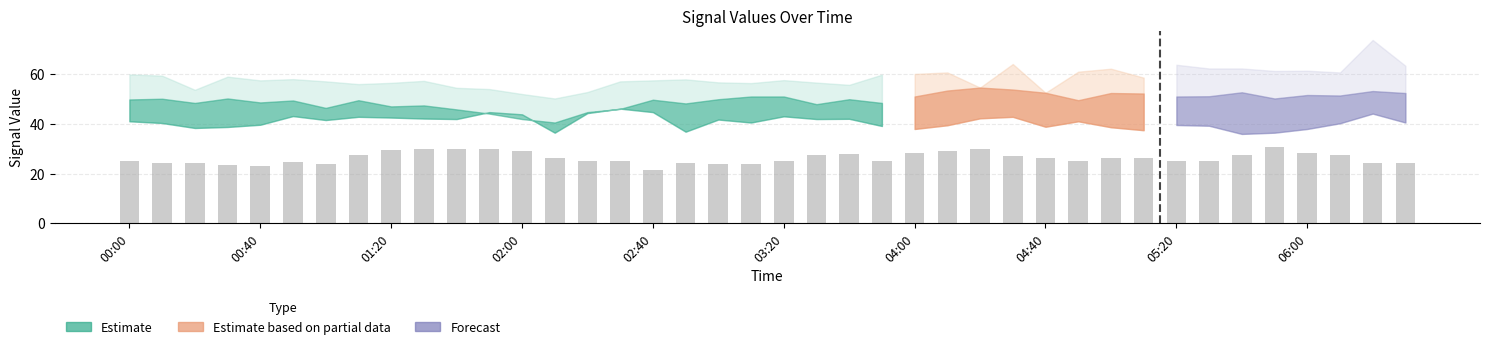

What is the difference between the maximum and minimum values?

9.4